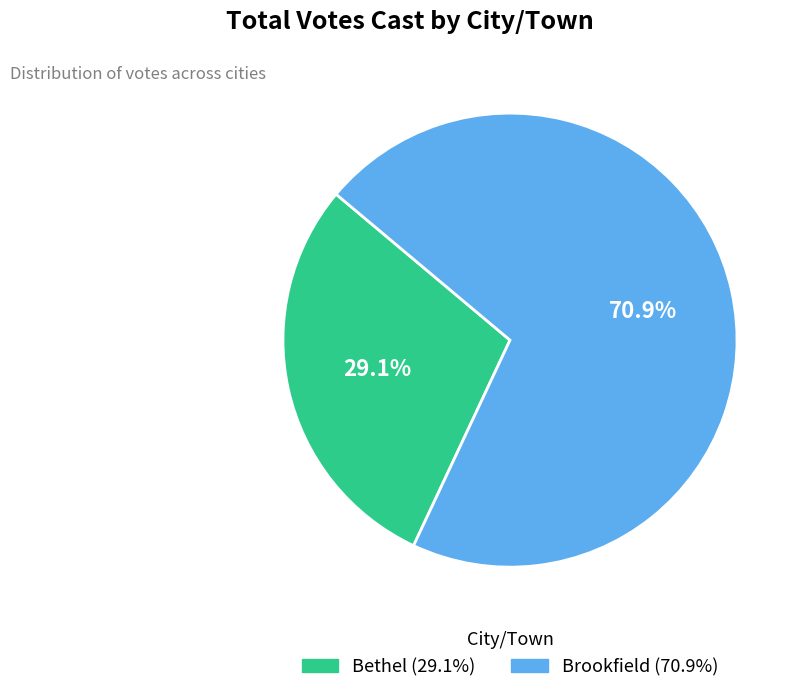

To the nearest percent, what is the combined percentage of Bethel and Brookfield?

100%